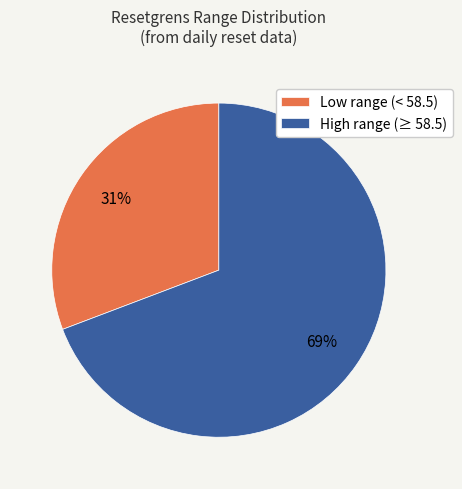

How many slices are in this pie chart?

2